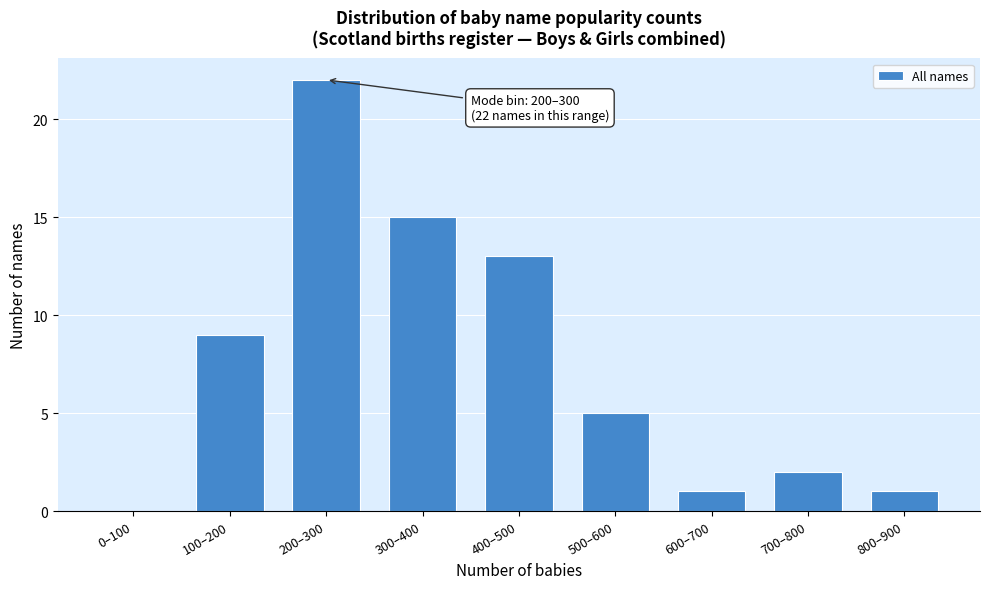

Reading left to right, what are all the values shown in this chart?

0–100=0	100–200=9	200–300=22	300–400=15	400–500=13	500–600=5	600–700=1	700–800=2	800–900=1